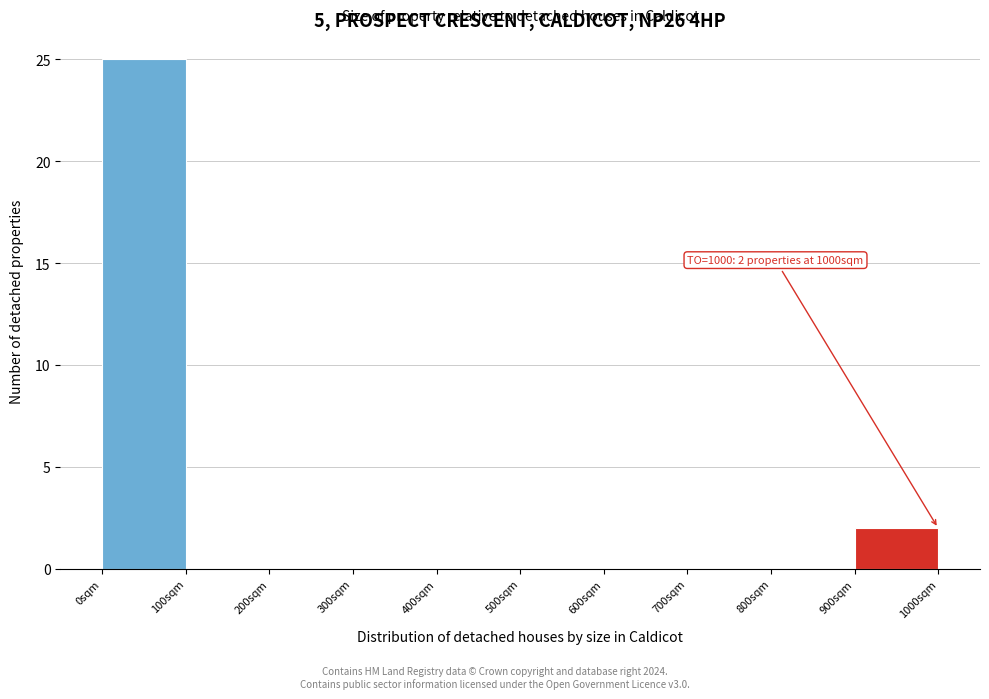

Which range on the x-axis has the tallest bar?

0 to 100